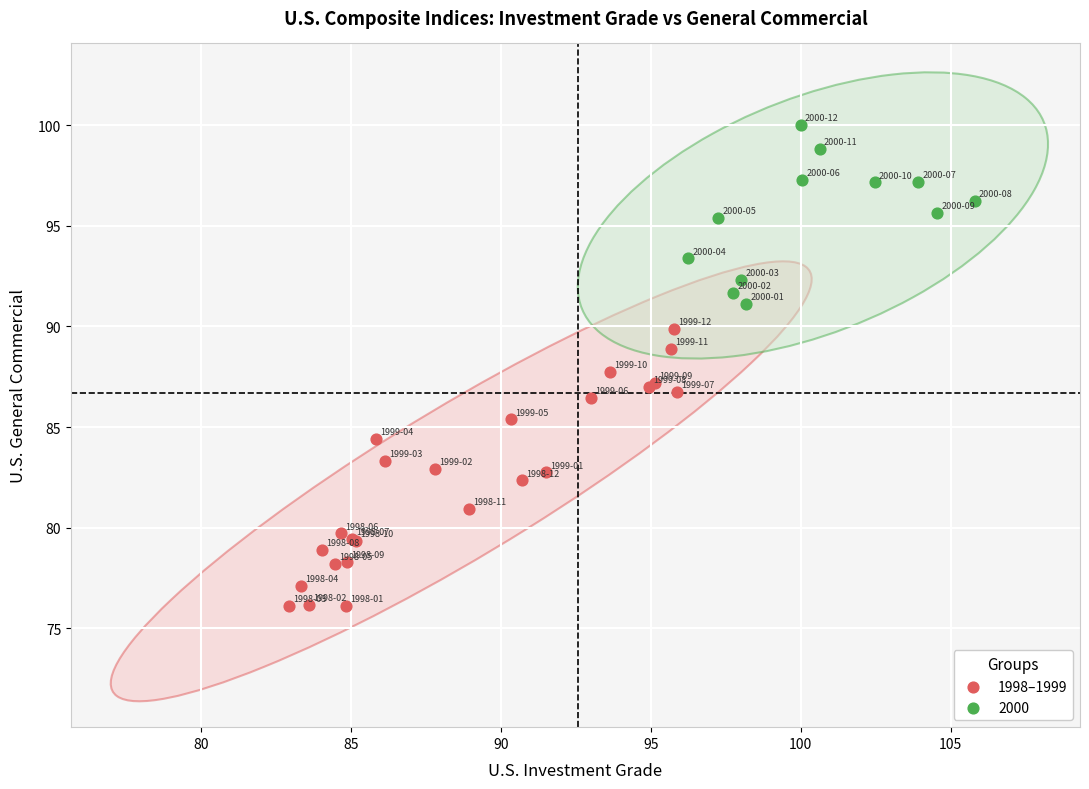

Which series contains the lowest Y value?

1998–1999